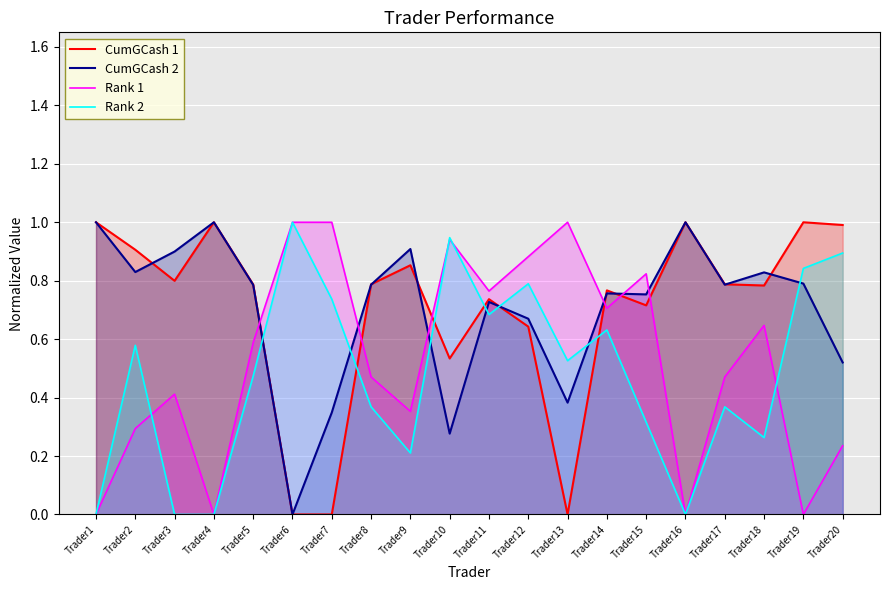

At Trader18, list the series in order from smallest to largest.

Rank 2, Rank 1, CumGCash 1, CumGCash 2